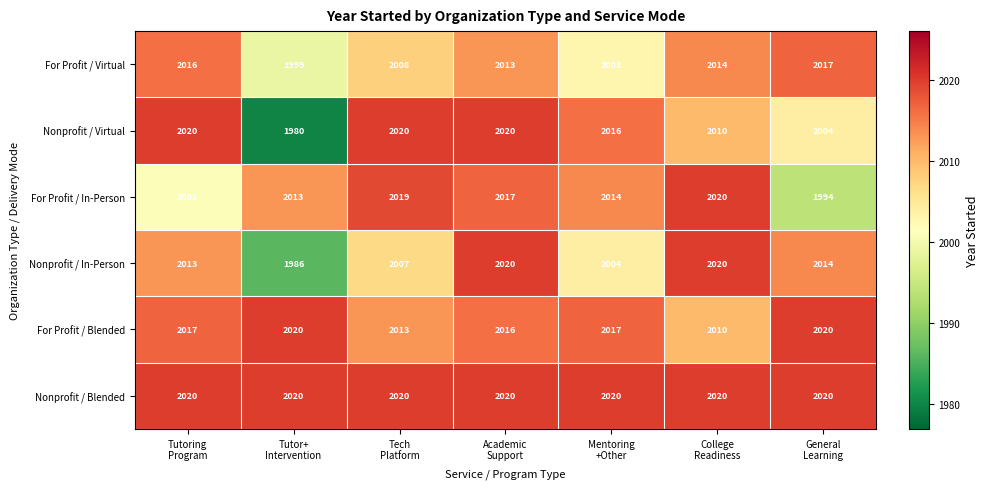

Count the Nonprofit / Virtual values in the range 2004 to 2020.

6